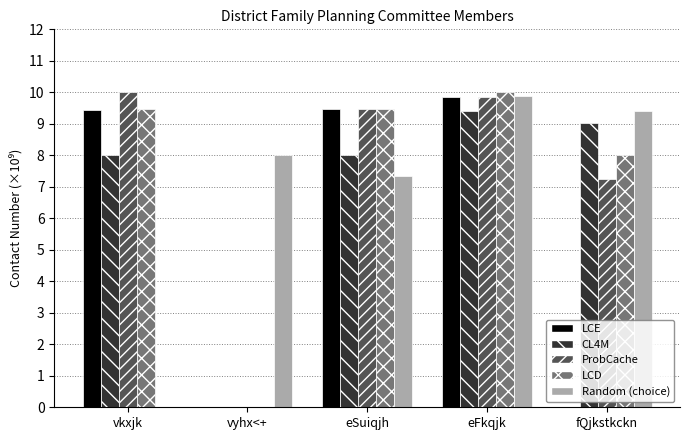

Reading left to right, transcribe all the data shown in this chart.

LCE: 9.5	0.0	9.5	9.8	0.0
CL4M: 8.0	0.0	8.0	9.4	9.0
ProbCache: 10.0	0.0	9.5	9.8	7.2
LCD: 9.5	0.0	9.5	10.0	8.0
Random (choice): 0.0	8.0	7.4	9.9	9.4